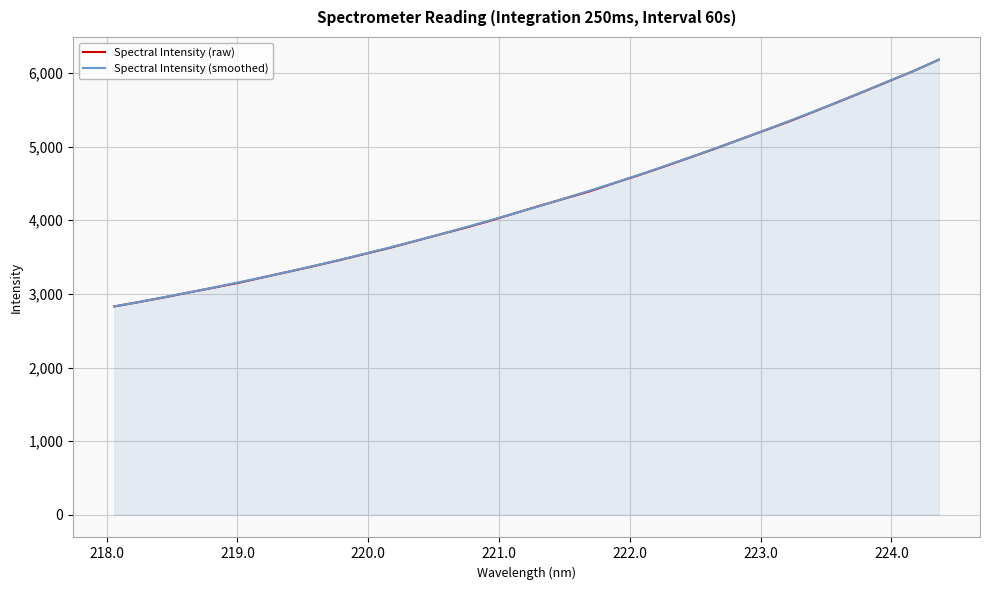

How many categories are shown in the chart?

34